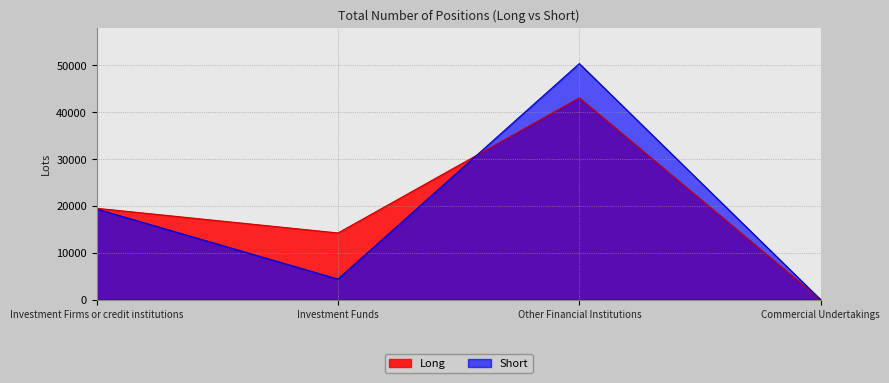

What is the label of the 3rd point from the left?

Other Financial Institutions